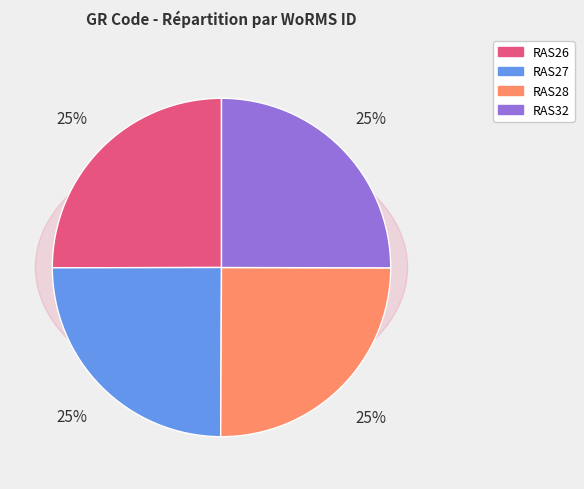

To the nearest percent, what is the average slice percentage?

25%